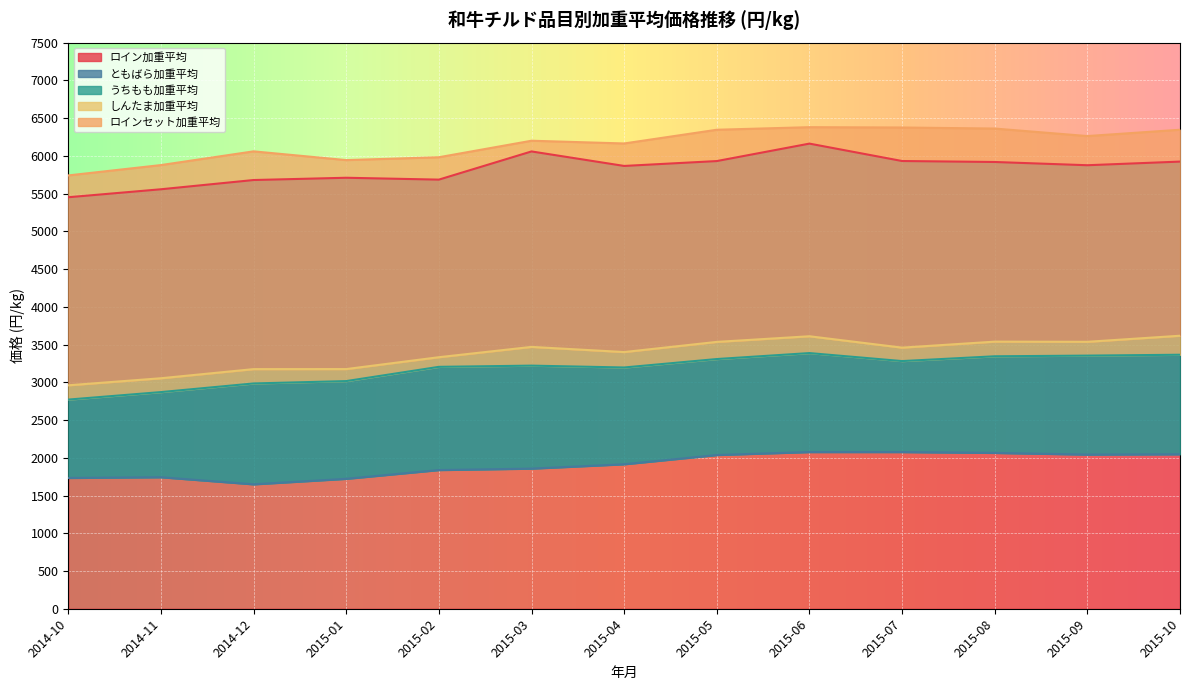

How many values in the うちもも加重平均 series exceed 3220?

7